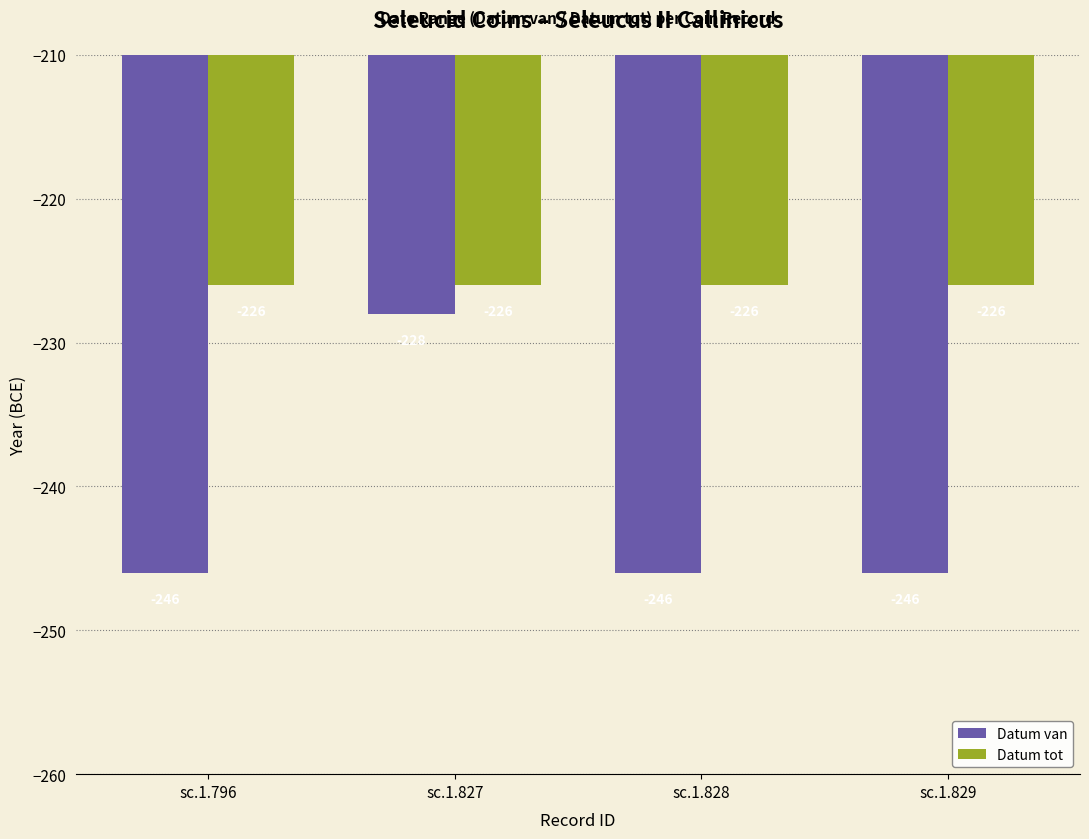

List the series in order of their peak value, highest first.

Datum tot, Datum van